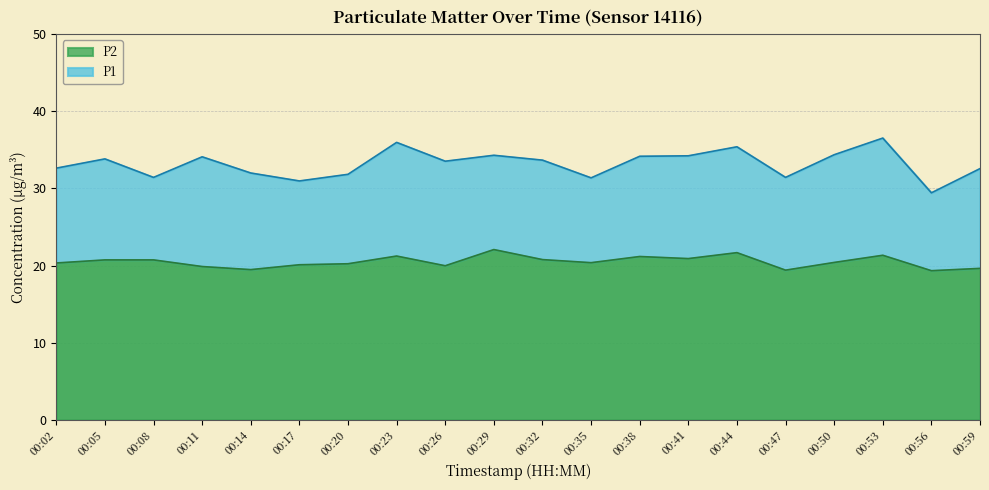

What is the maximum value shown in the chart?

36.5